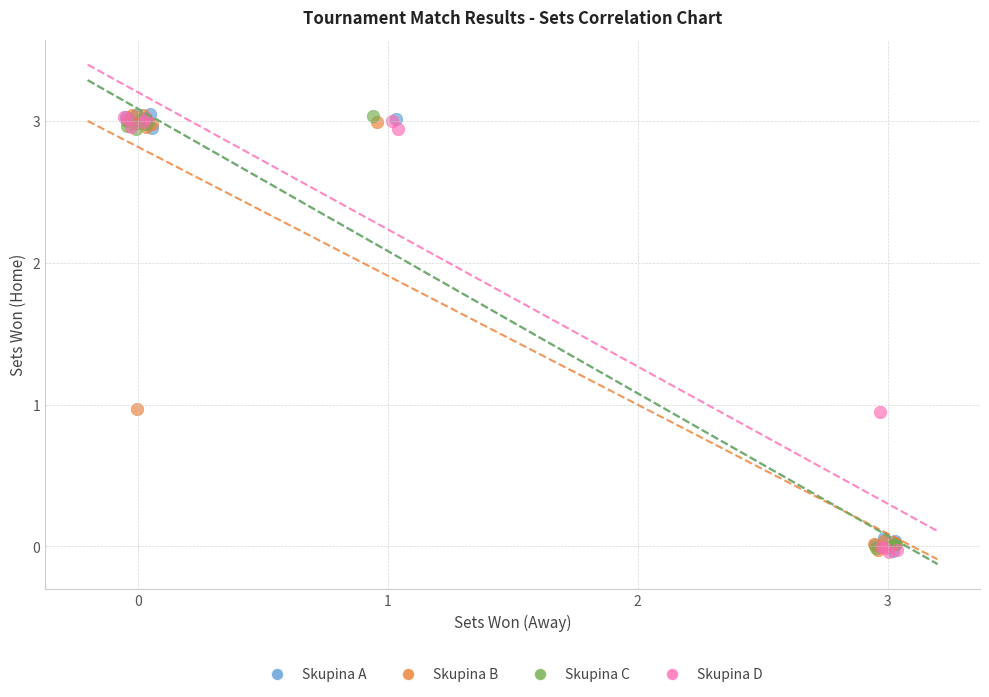

What are all the series names shown in the legend?

Skupina A, Skupina B, Skupina C, Skupina D